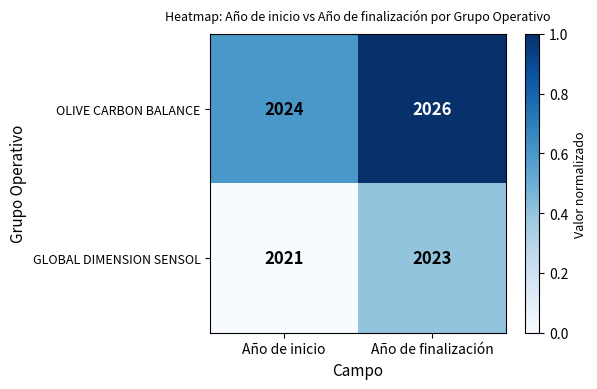

Reading left to right, list all the values displayed in this chart.

OLIVE CARBON BALANCE: 2024	2026
GLOBAL DIMENSION SENSOL: 2021	2023